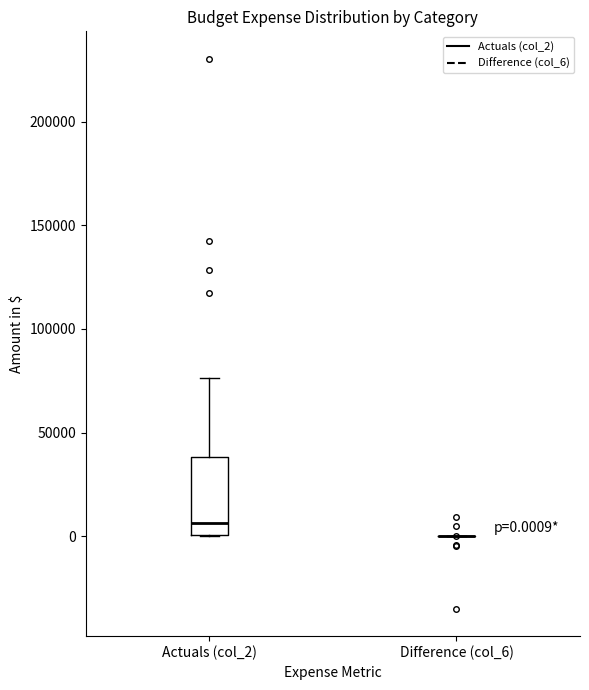

Comparing the boxes themselves (not the whiskers), which one is the tallest?

Actuals (col_2)